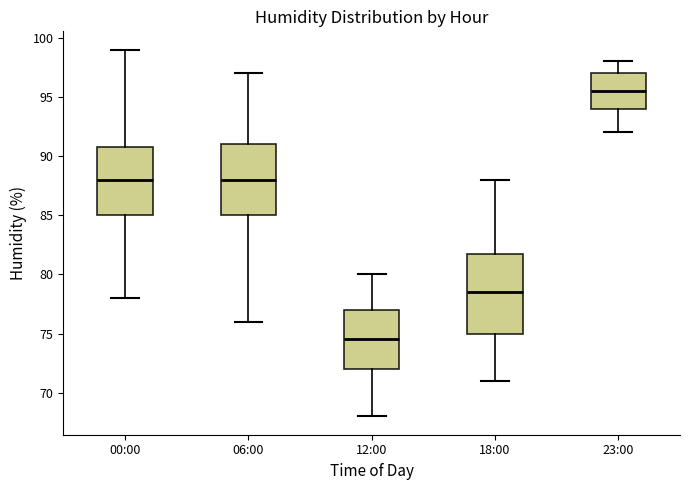

Reading left to right, transcribe this box plot: for each box, give where its median line is, the range the box spans, and where its two whiskers end, as read against the y-axis. The values are not printed on the chart, so give them approximately, as read against the axis.

00:00: median 88.0, box 85.0 to 91.0, whiskers 78.0 to 99.0
06:00: median 88.0, box 85.0 to 91.0, whiskers 76.0 to 97.0
12:00: median 74.5, box 72.0 to 77.0, whiskers 68.0 to 80.0
18:00: median 78.5, box 75.0 to 82.0, whiskers 71.0 to 88.0
23:00: median 95.5, box 94.0 to 97.0, whiskers 92.0 to 98.0